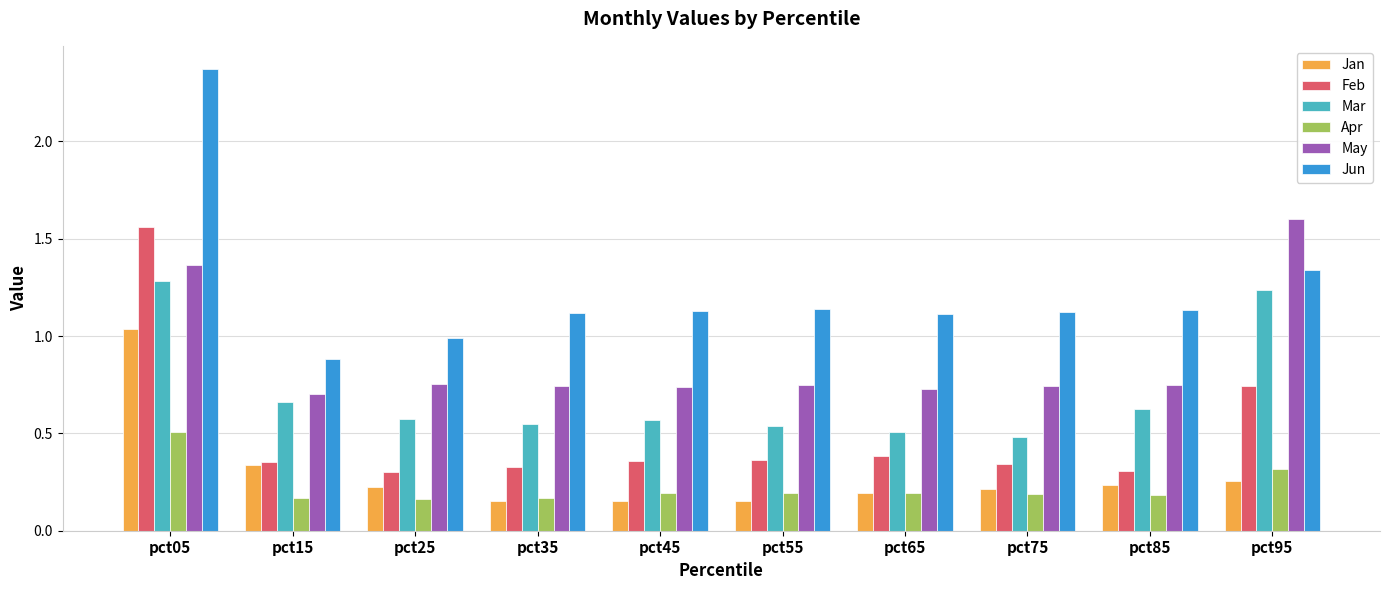

Between pct05 and pct85, which series saw the biggest shift?

Feb